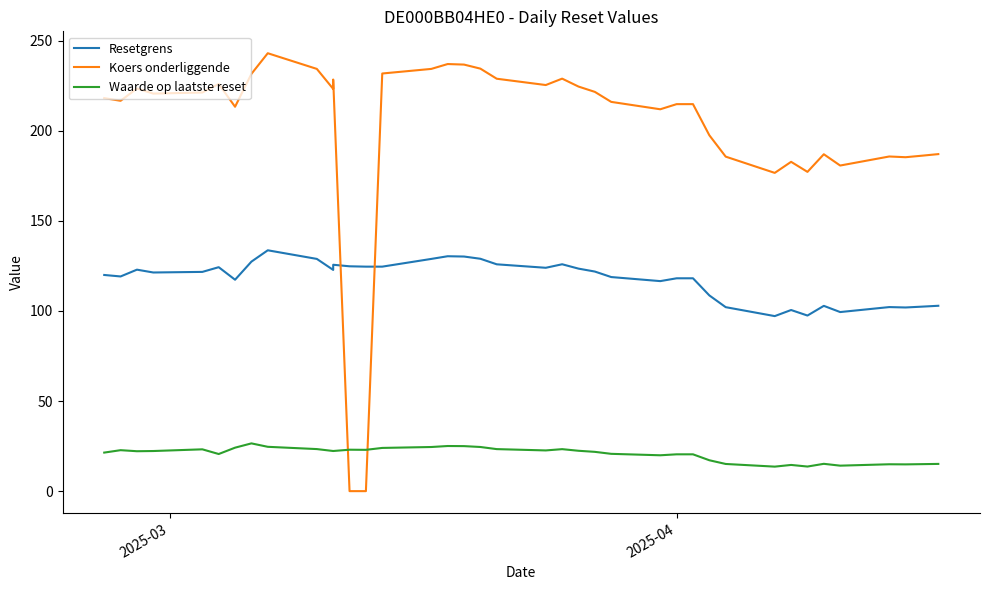

What is the difference between the maximum and minimum values in the Koers onderliggende series?

243.0